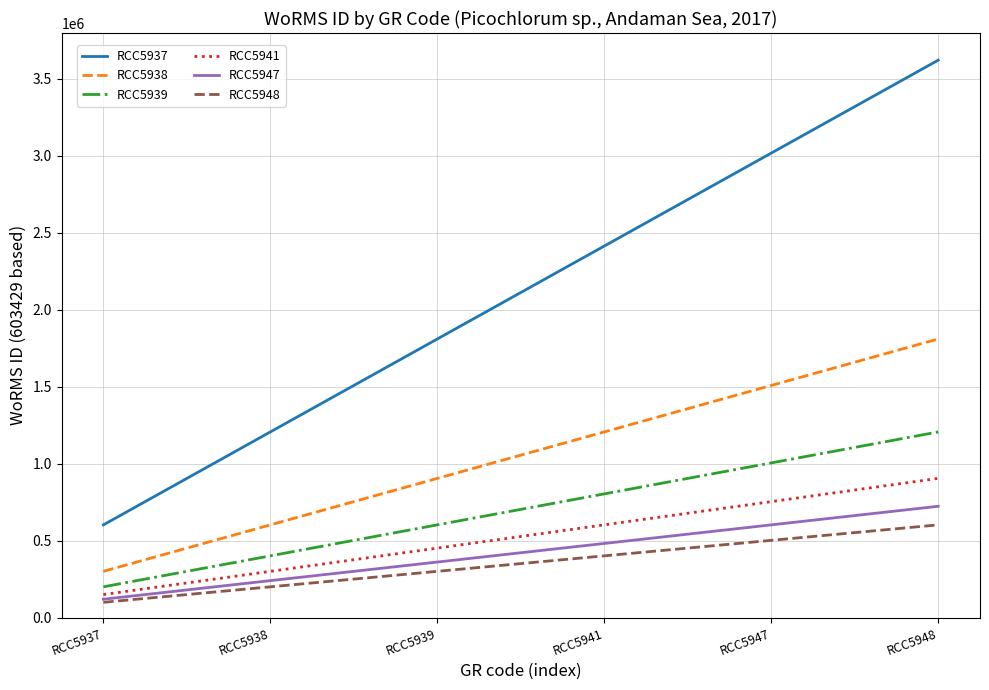

Which category has the highest value in the RCC5937 series?

RCC5948